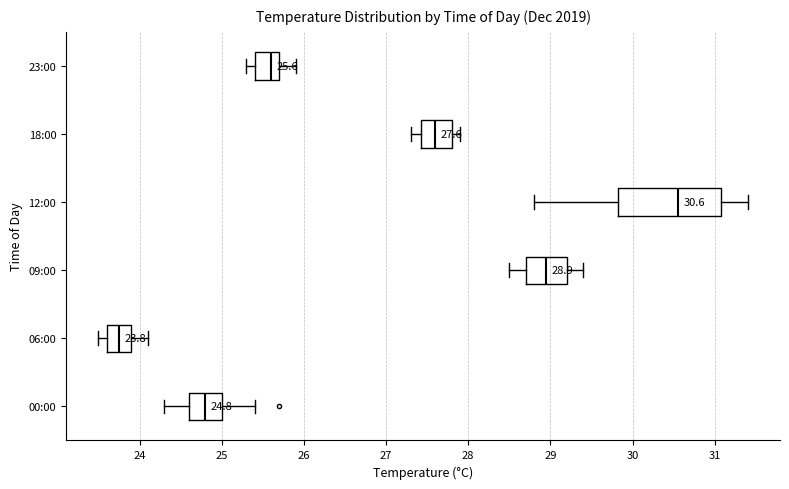

Which box has the furthest to the right median line?

12:00